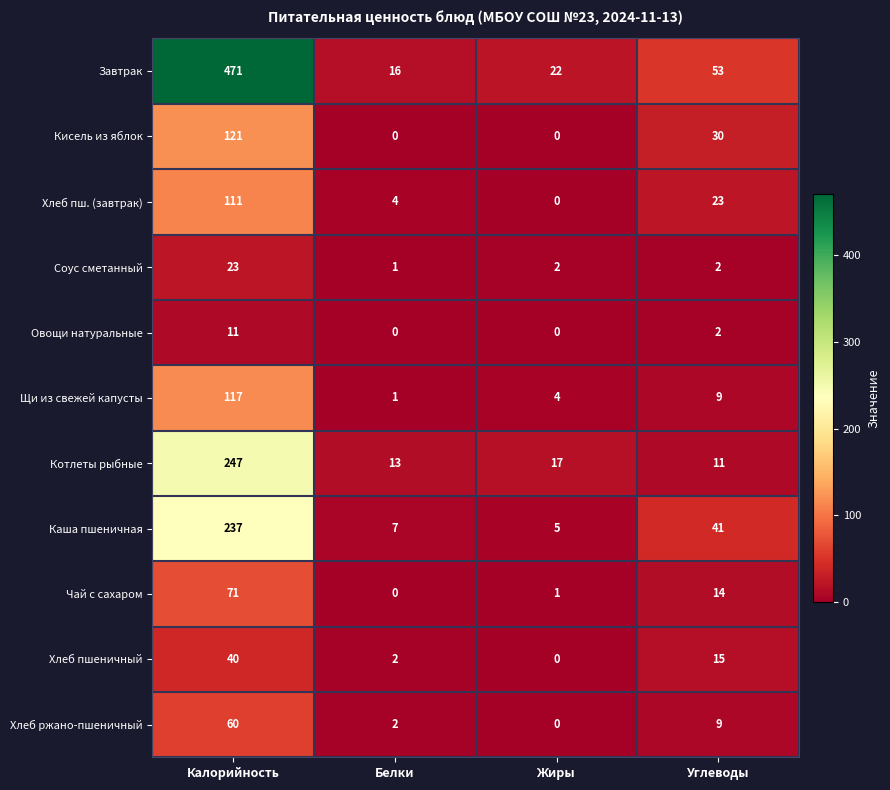

What is the sum of all Чай с сахаром values?

86